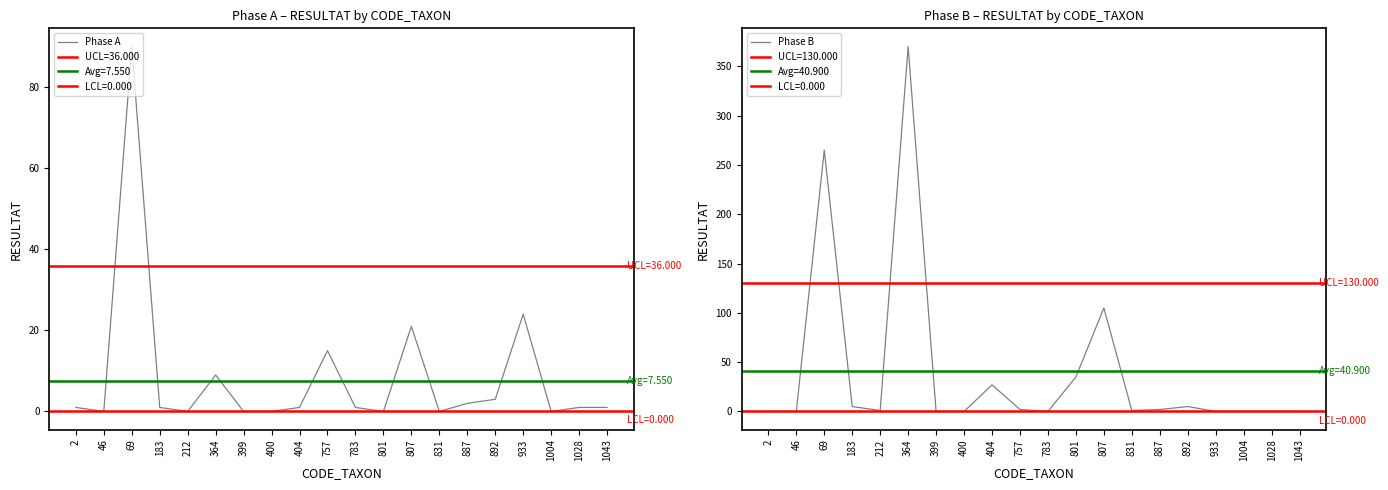

In Phase B, how many points are higher than both neighbors (excluding endpoints)?

5